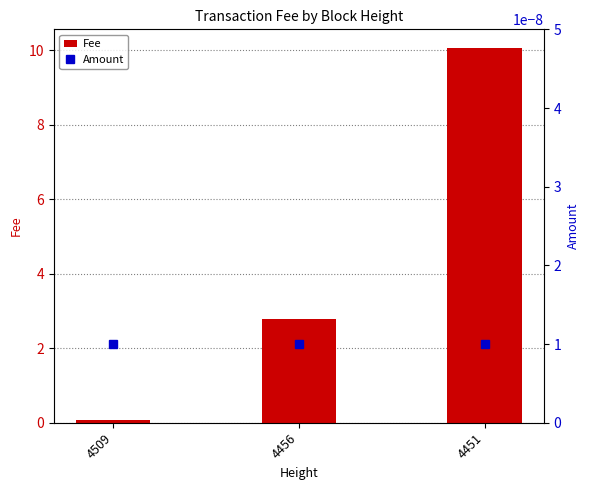

Is it true that Amount equals 0.0 at 4509?

True